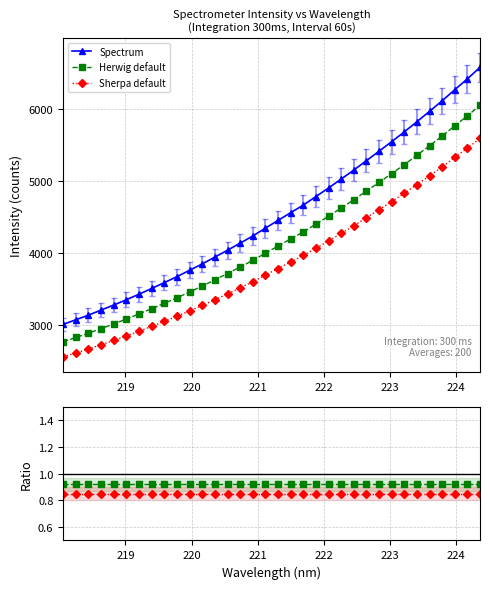

What is the difference between the maximum and second lowest values in the Herwig default series?

3227.9